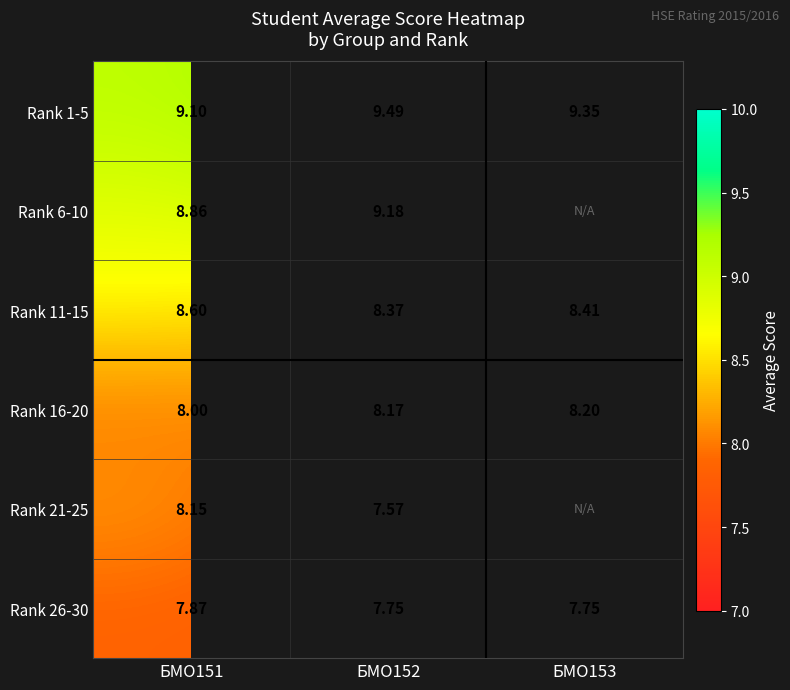

Is the value of Rank 16-20 at БМО151 greater than the value of Rank 6-10 at БМО152?

No